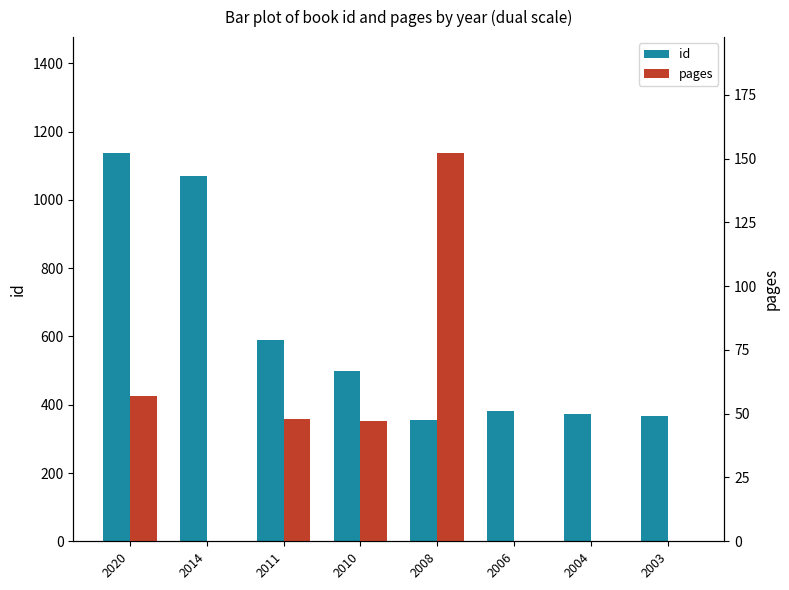

Between 2011 and 2006, which series saw the biggest shift?

id